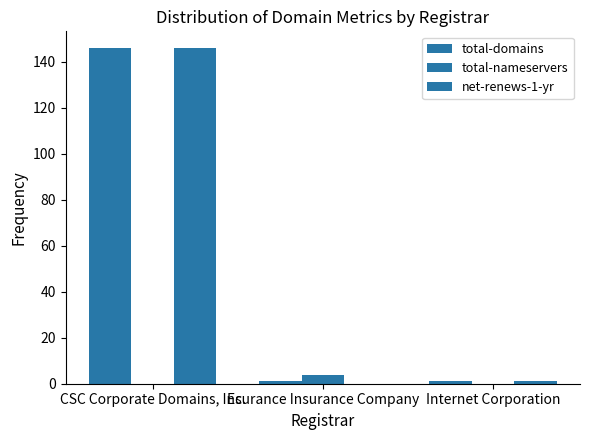

Which label corresponds to the largest value in the chart?

CSC Corporate Domains, Inc.